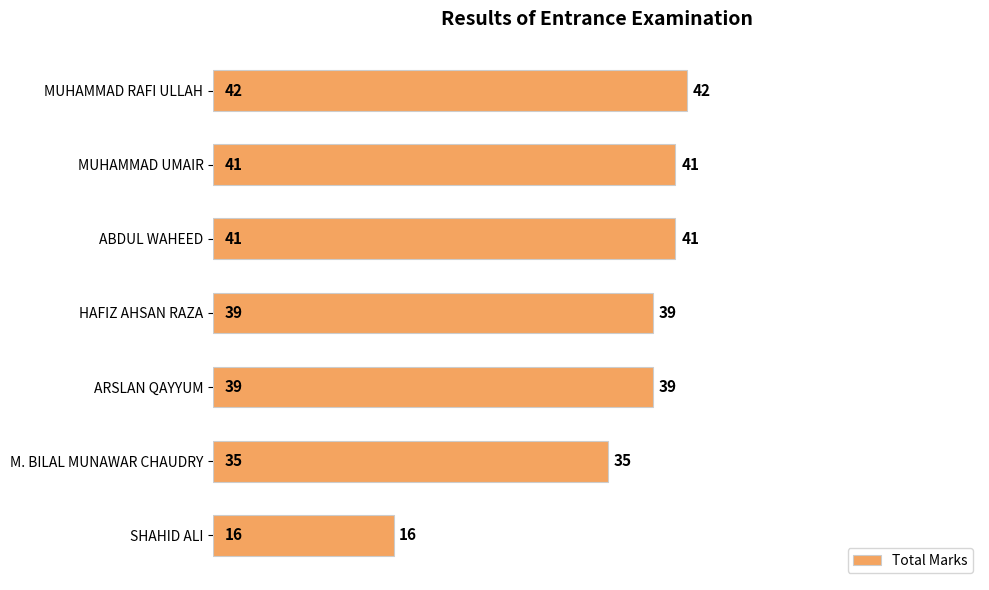

What is the value of the 2nd bar from the top?

41